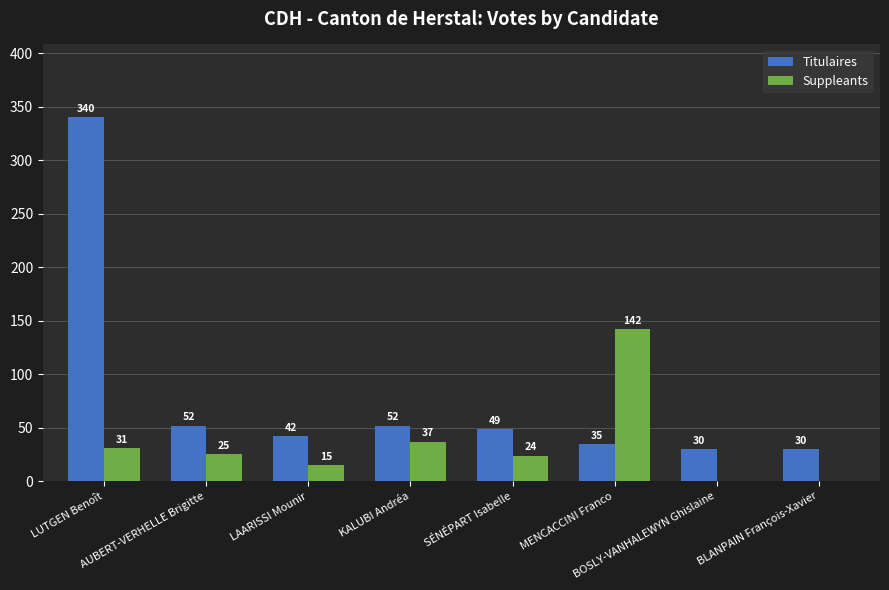

How many groups of bars are there?

8